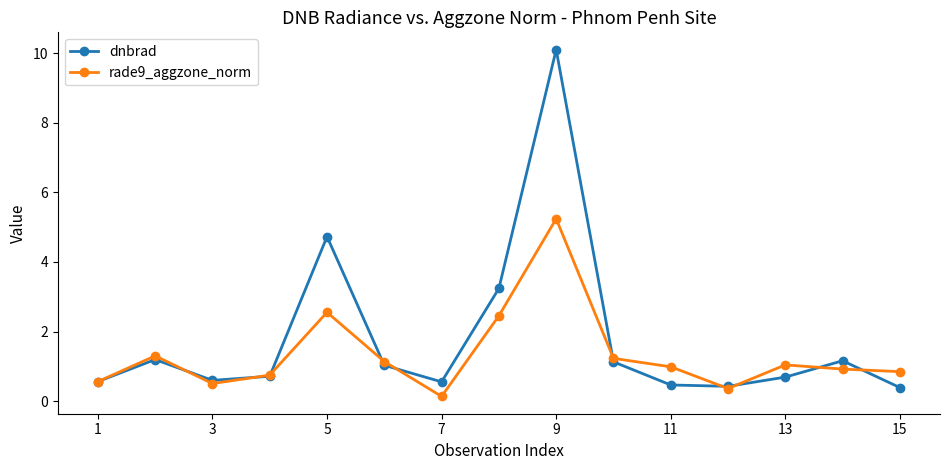

True or false: rade9_aggzone_norm and dnbrad intersect in this chart.

True